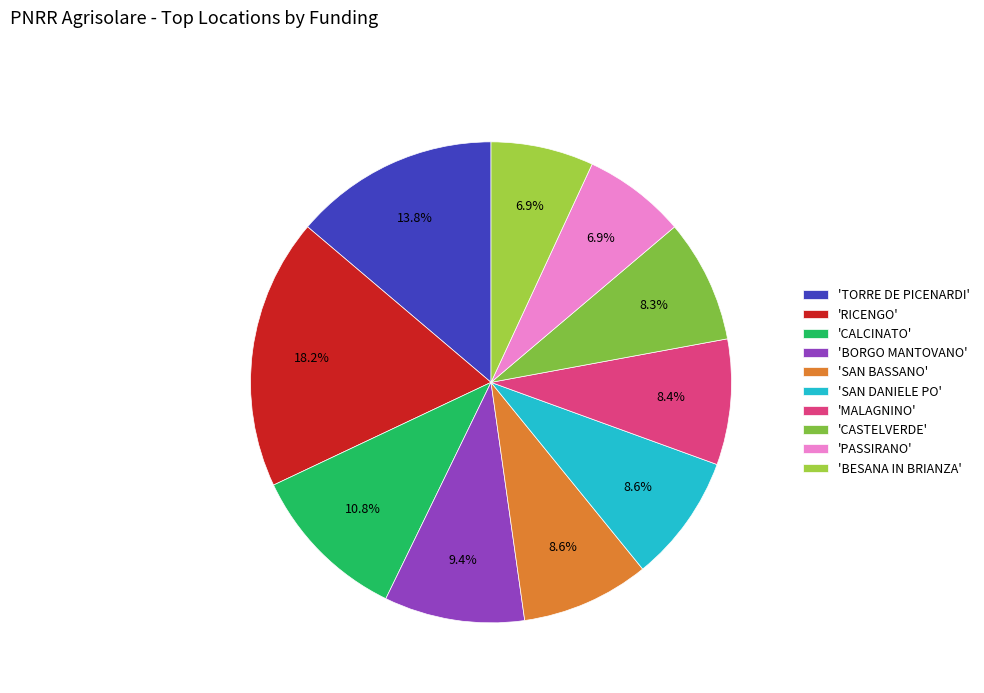

To the nearest percent, what is the difference between the largest and smallest slice percentages?

11%